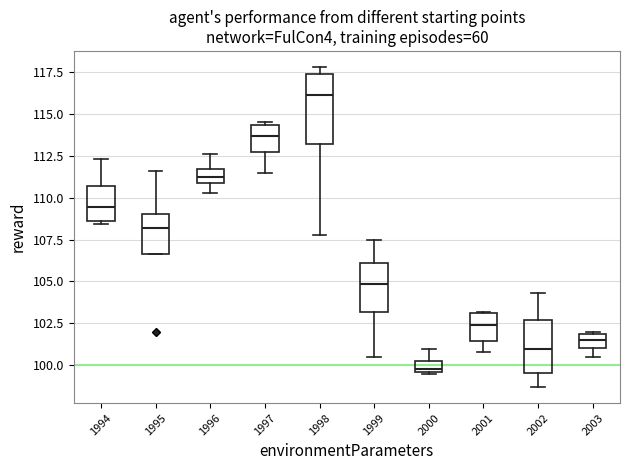

Which box is the tallest, from its lower edge to its upper edge?

1998